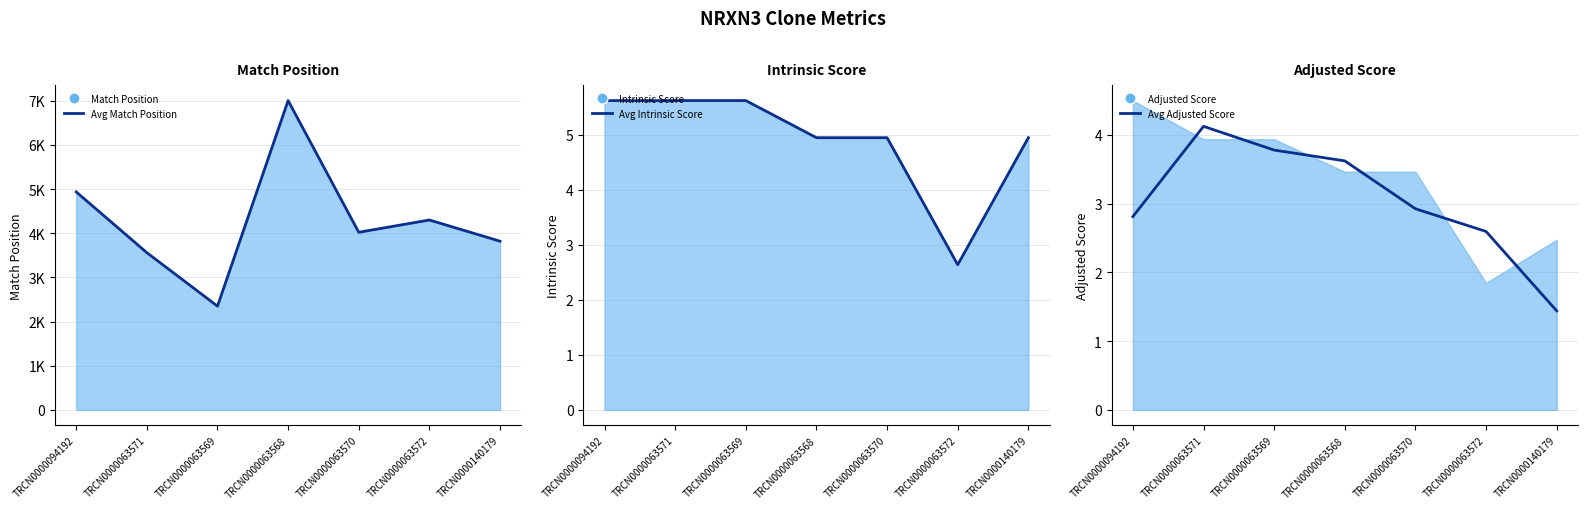

True or false: Avg Intrinsic Score and 7-Pt Avg Adjusted Score cross at least once.

False